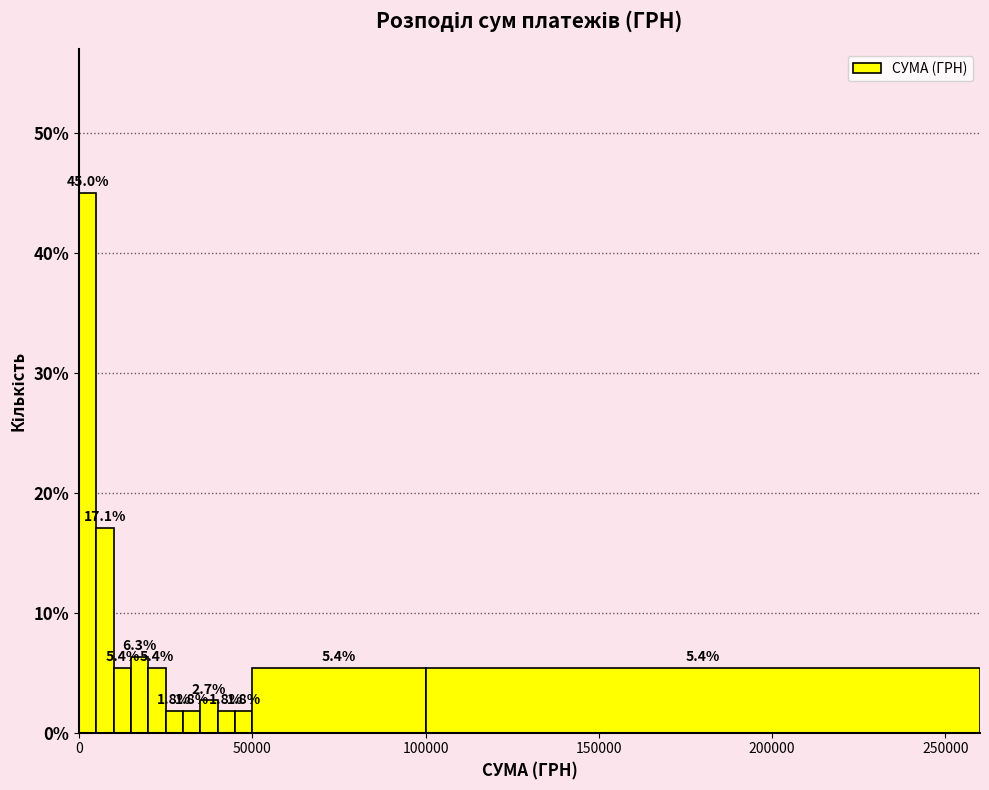

Around what value on the x-axis is the tallest bar? Give the approximate position of its centre, as read against the axis.

5000